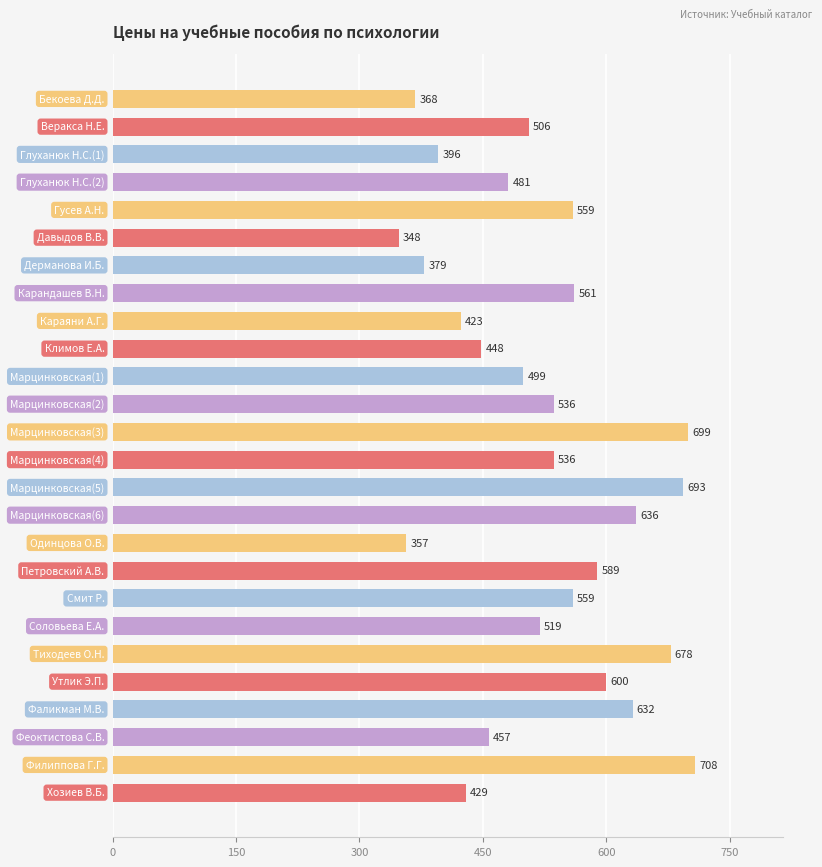

Reading top to bottom, extract all data points from this chart.

368	506	396	481	559	348	379	561	423	448	499	536	699	536	693	636	357	589	559	519	678	600	632	457	708	429